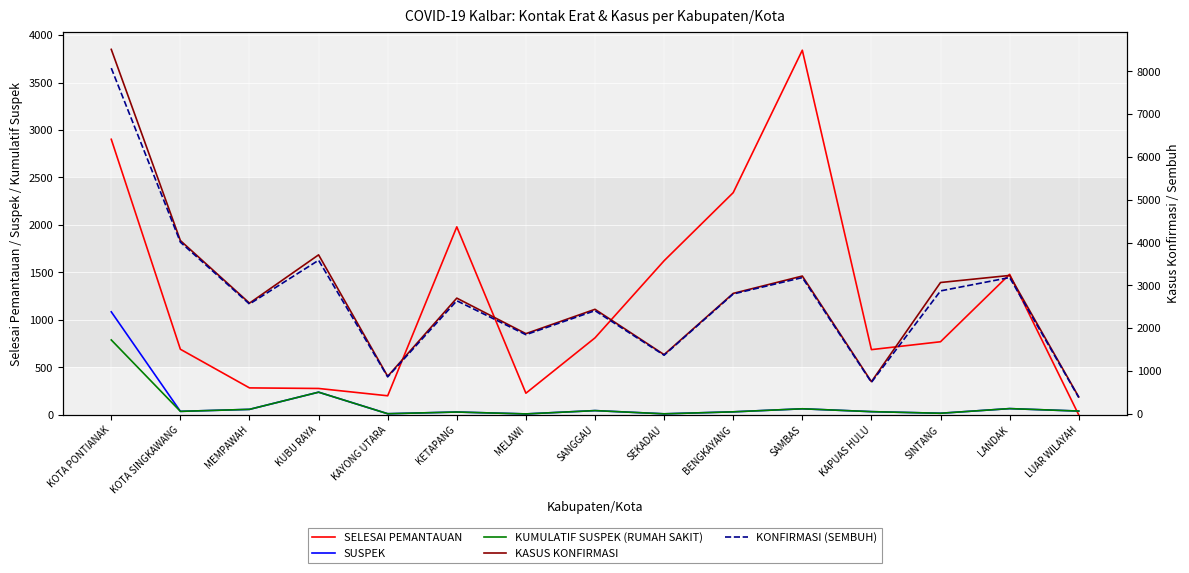

In KASUS KONFIRMASI, how many points are higher than both neighbors (excluding endpoints)?

5